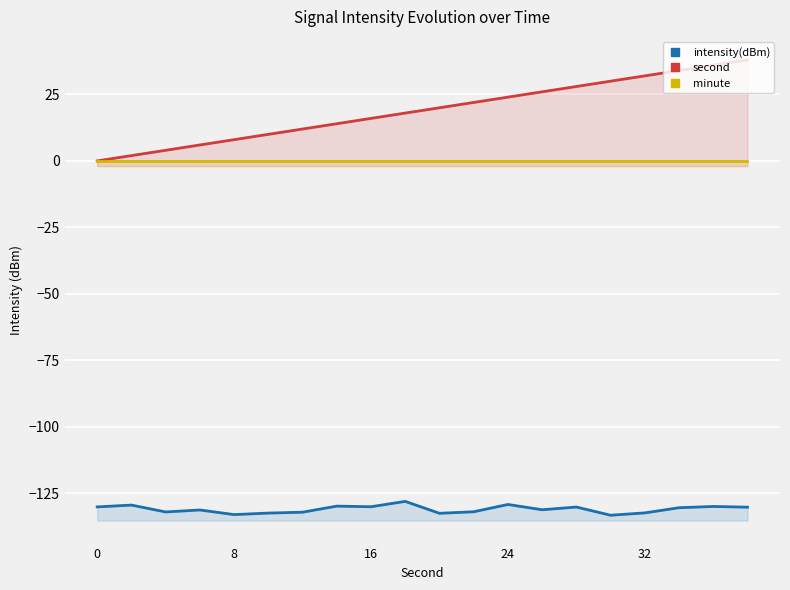

Which series has the largest total across all categories?

second